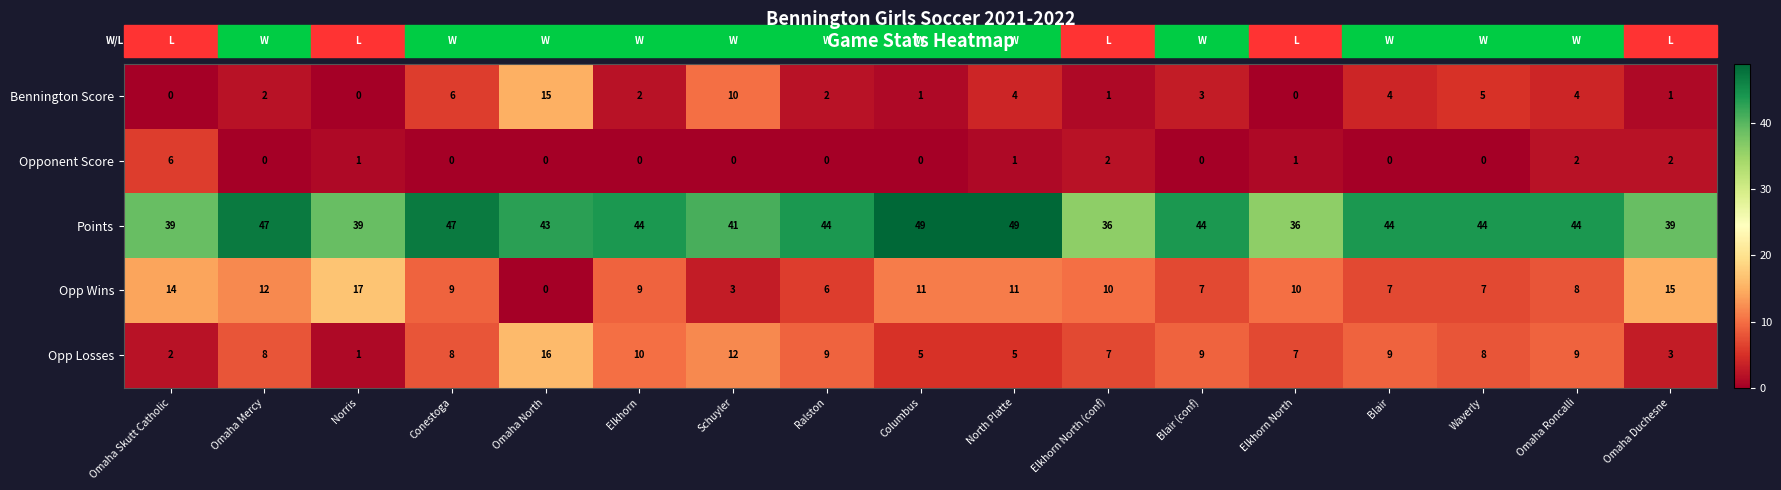

List the series in order of their peak value, highest first.

Points, Opp Wins, Opp Losses, Bennington Score, Opponent Score